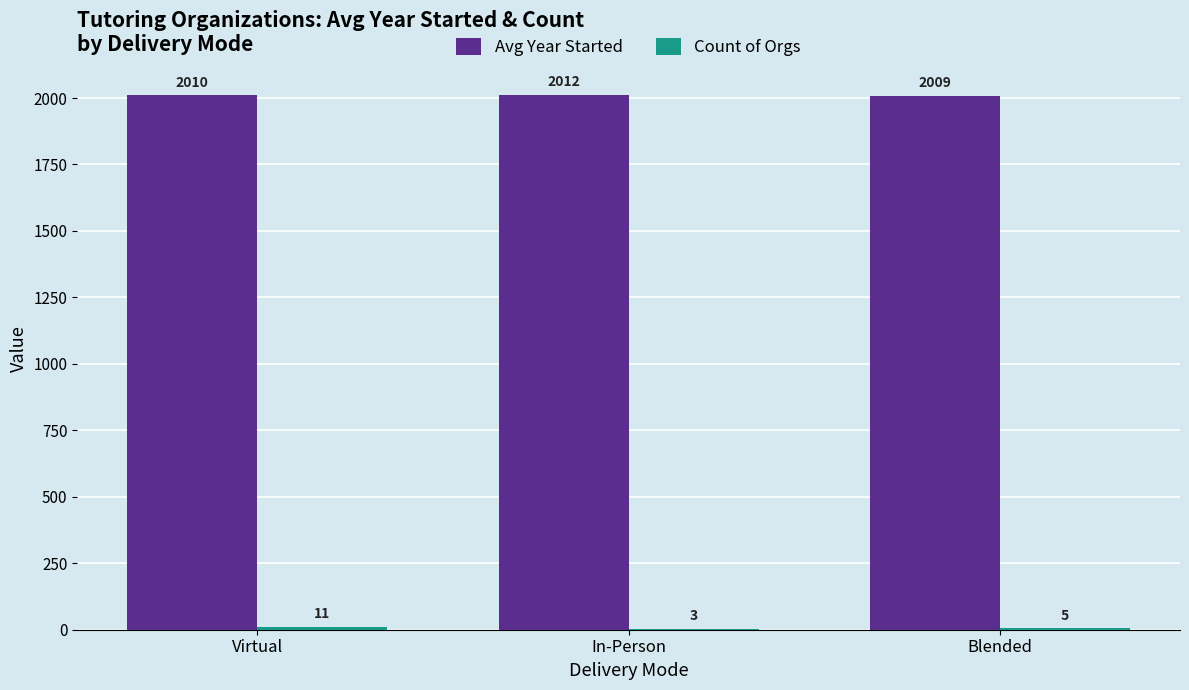

The value of Avg Year Started at Blended is 1159.5. True or false?

False